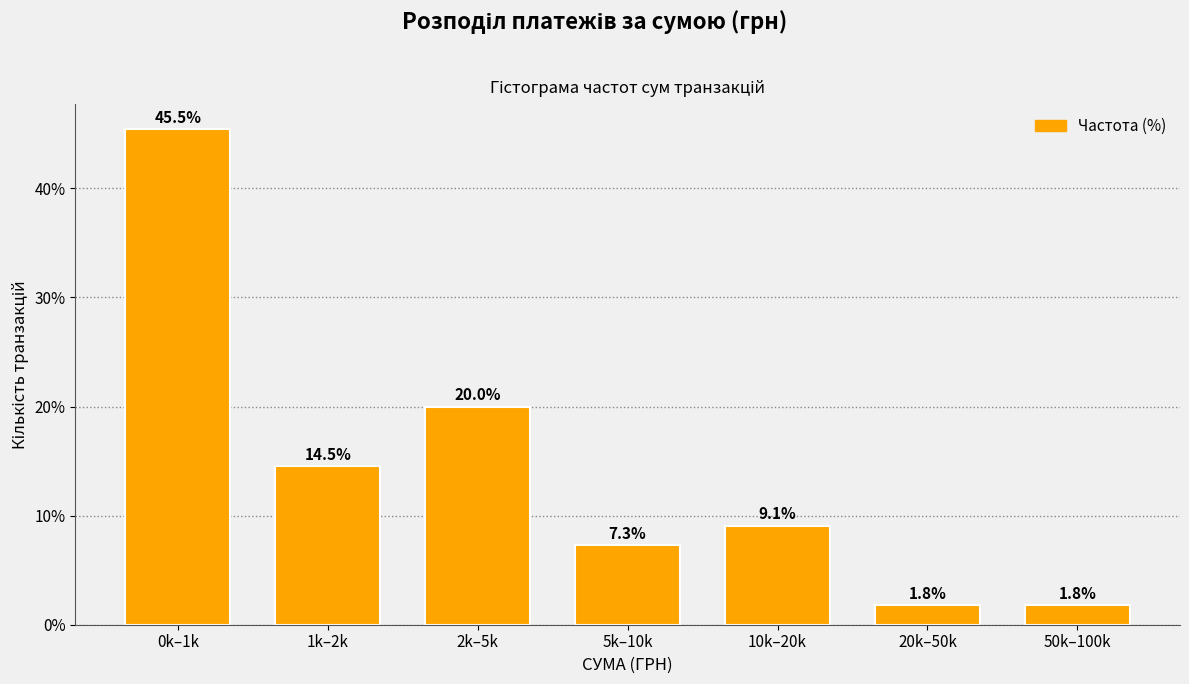

Reading left to right, list all the values displayed in this chart.

45.5	14.5	20.0	7.3	9.1	1.8	1.8